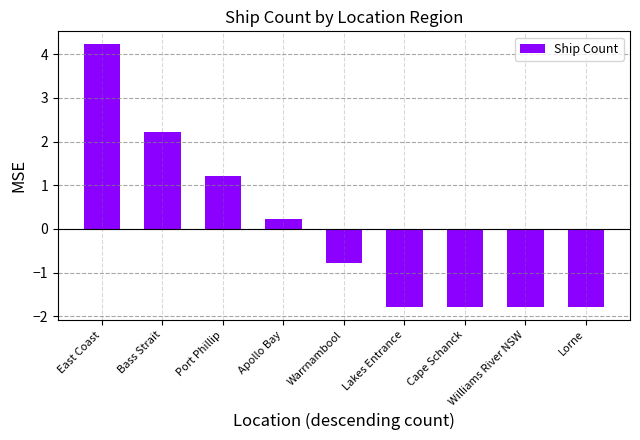

Where is the data nearest to the value 1?

Port Phillip